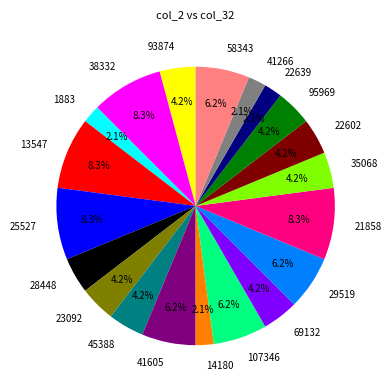

To the nearest percent, what is the average slice percentage?

5%